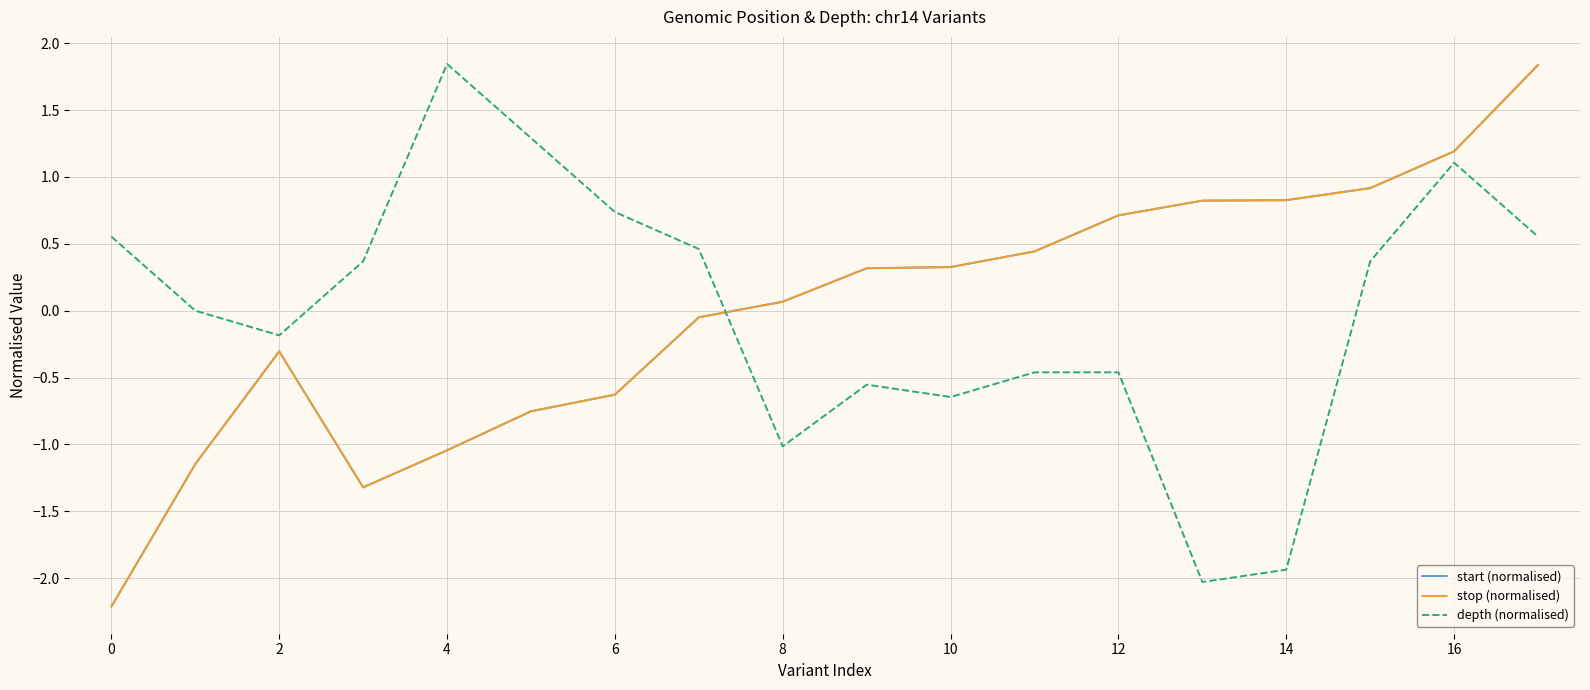

How many series are shown in this chart?

3